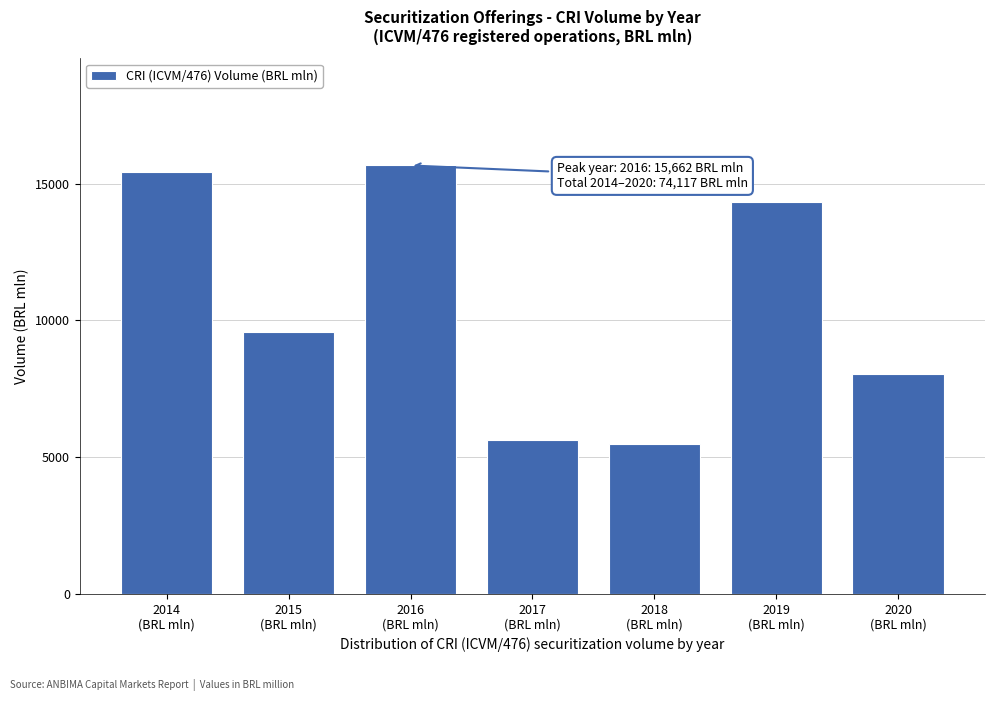

Reading left to right, transcribe all the data shown in this chart.

15429.3	9576.4	15662.3	5618.9	5483.0	14313.9	8033.0